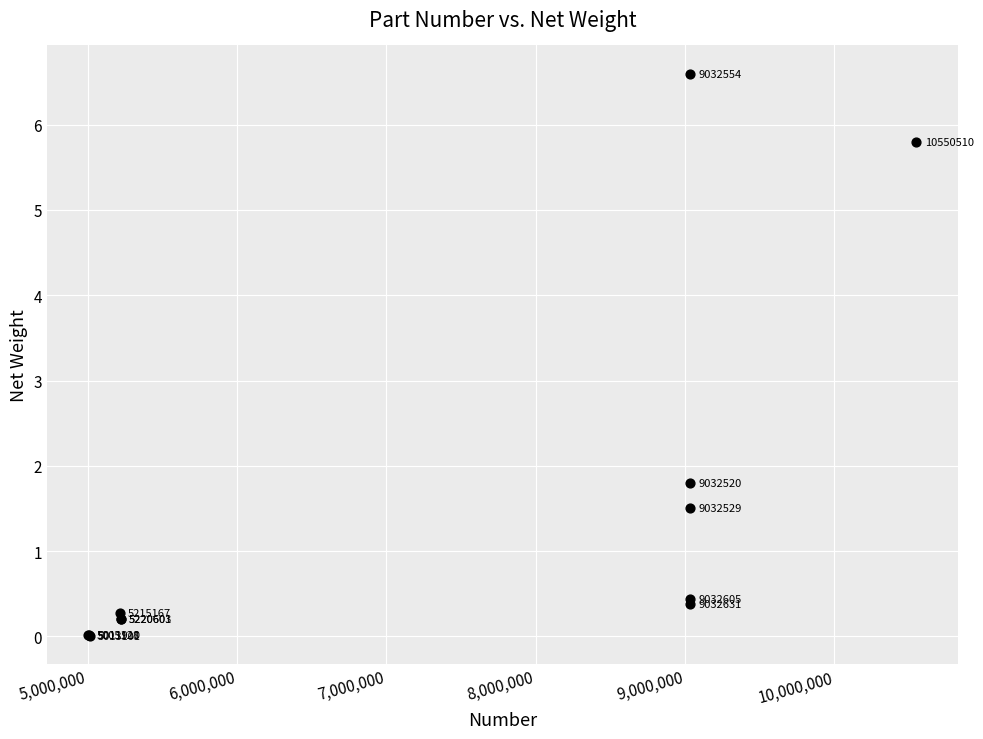

What Y value in the scatter plot is closest to 3?

1.8